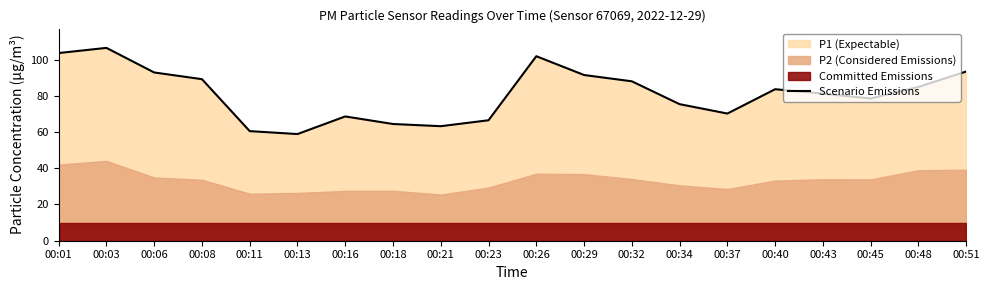

What is the maximum value for Scenario Emissions?

106.5